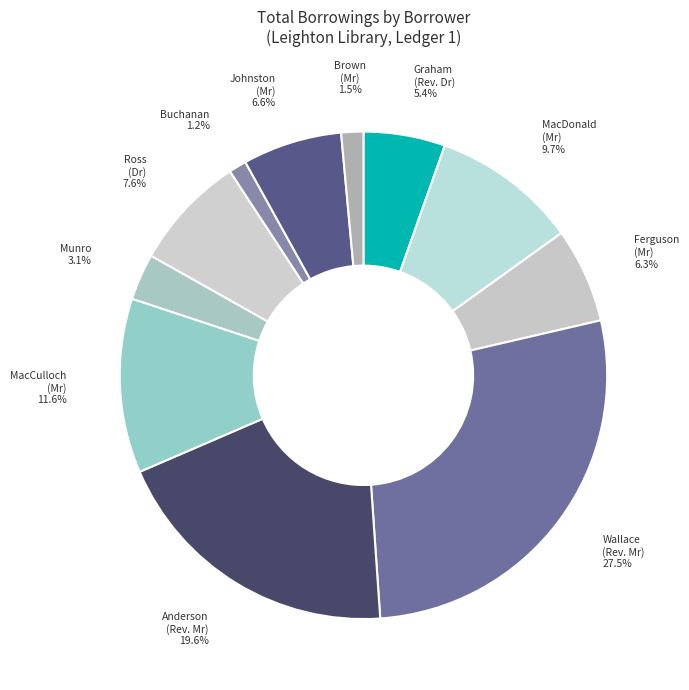

Which slice is the largest?

Wallace (Rev. Mr)